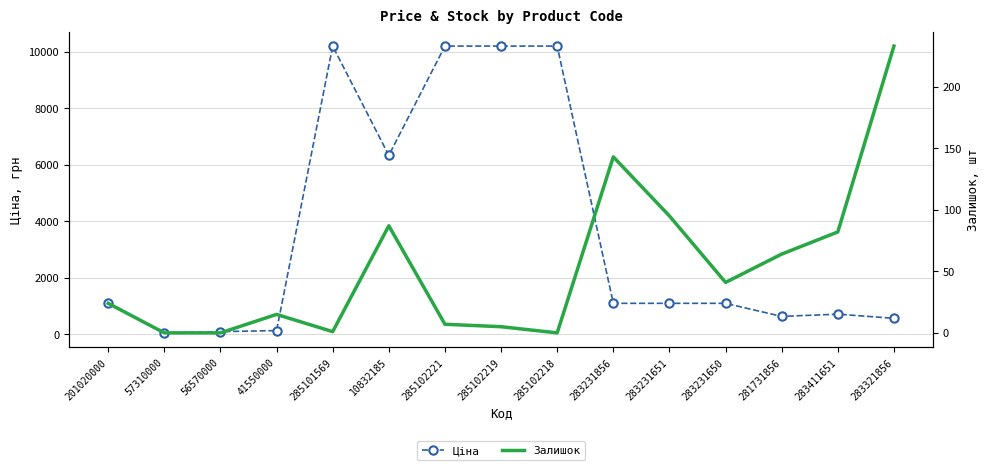

At which category does Ціна reach its first local peak?

285101569